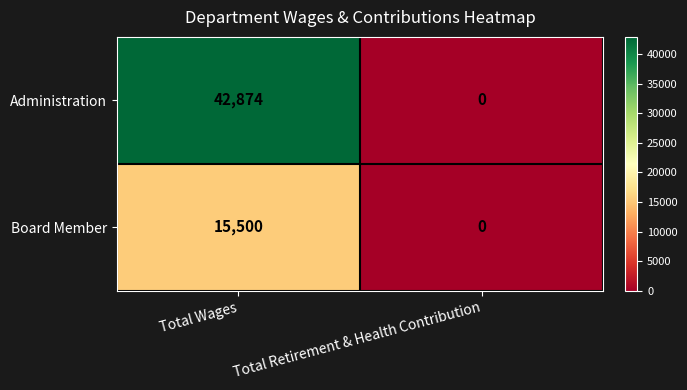

Reading left to right, transcribe all the data shown in this chart.

Administration: 42874	0
Board Member: 15500	0